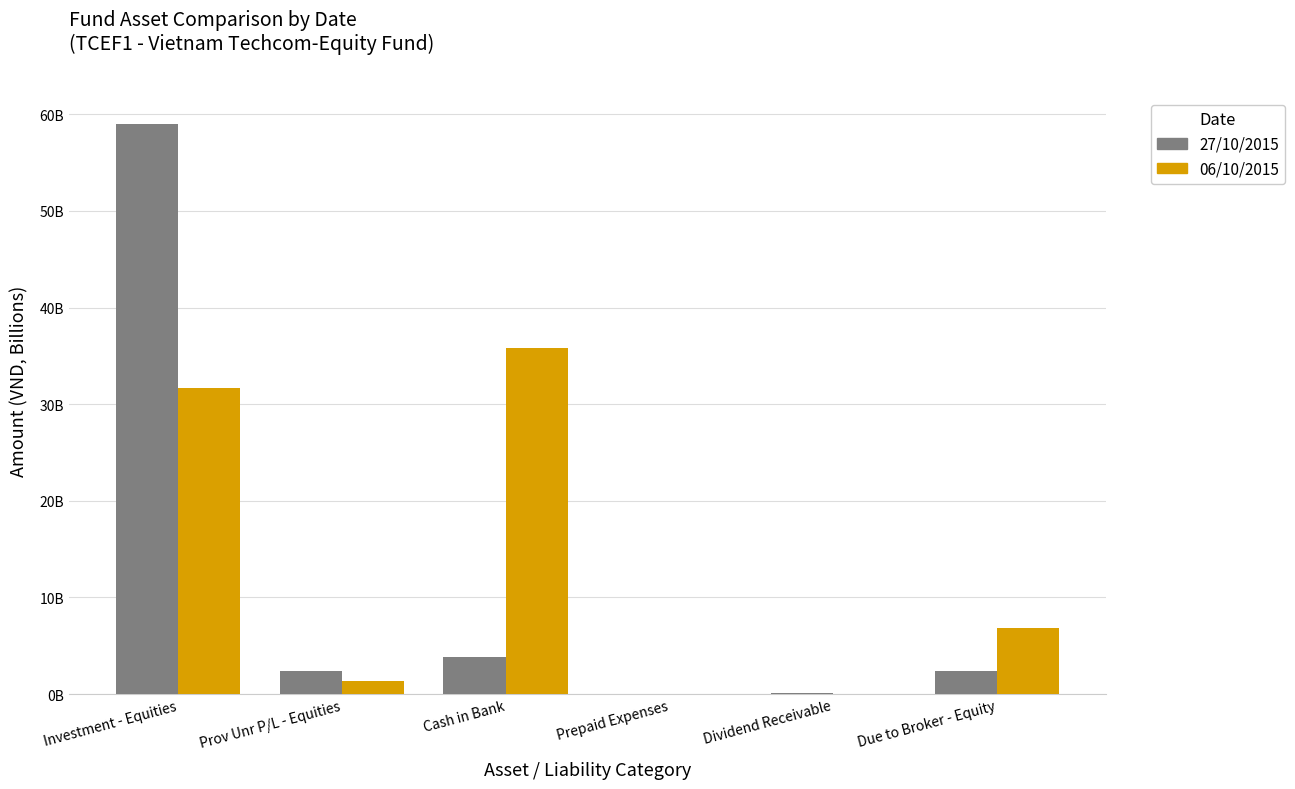

At which label does 06/10/2015 first exceed 6872740284?

Investment - Equities